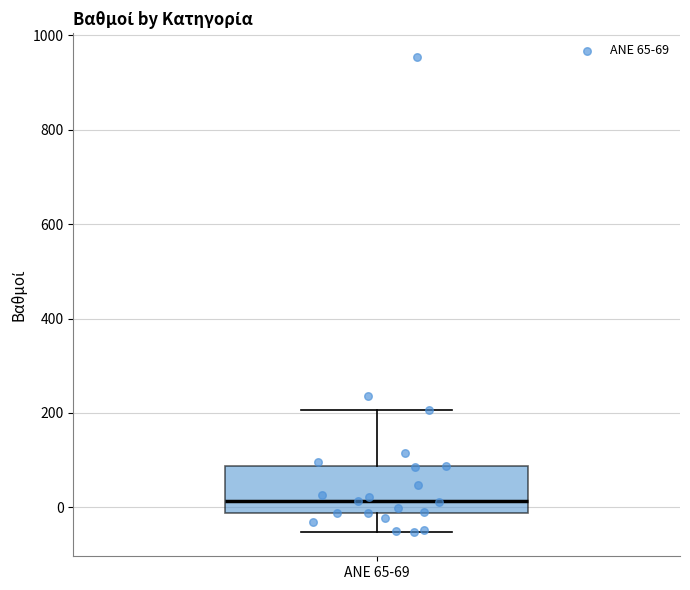

Read this box plot against the y-axis: the position of the median line, the range covered by the box, and the ends of both whiskers. The values are not printed on the chart, so give them approximately, as read against the axis.

median 20, box -20 to 80, whiskers -60 to 200